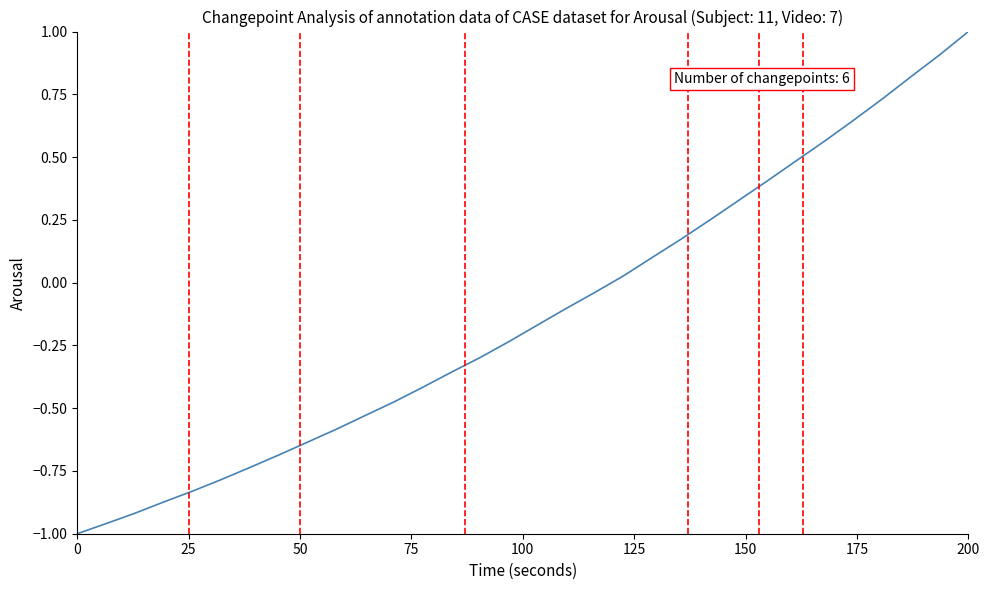

What is the difference between the maximum and minimum values?

2.0